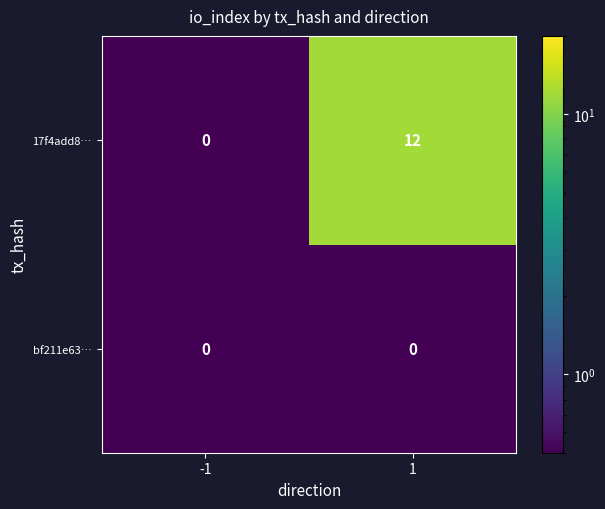

The 17f4add8… series shows 12 at 1. True or false?

True